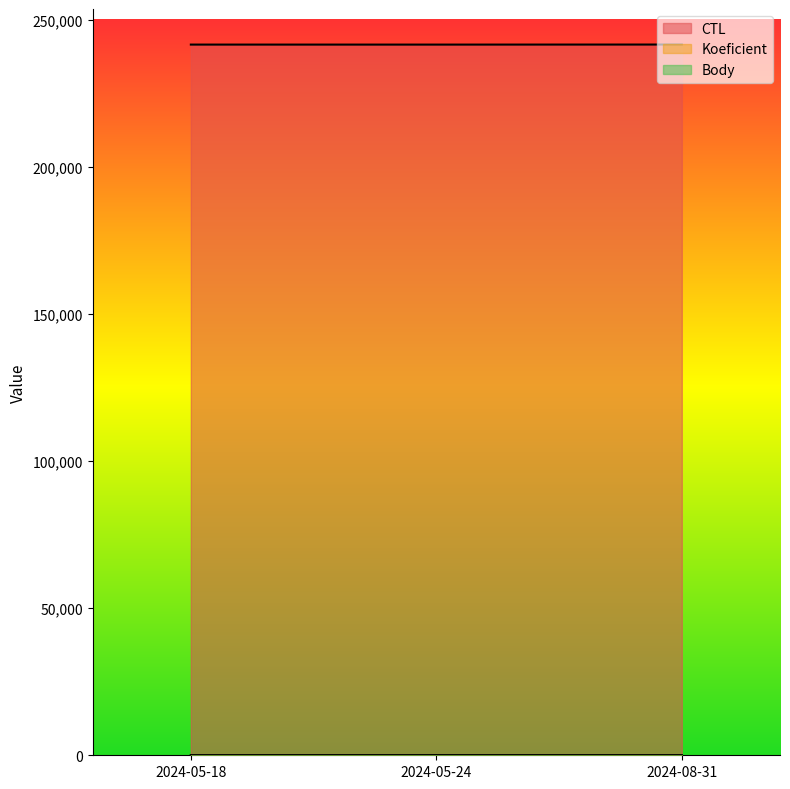

The value of Koeficient at 2024-08-31 is 7. True or false?

True